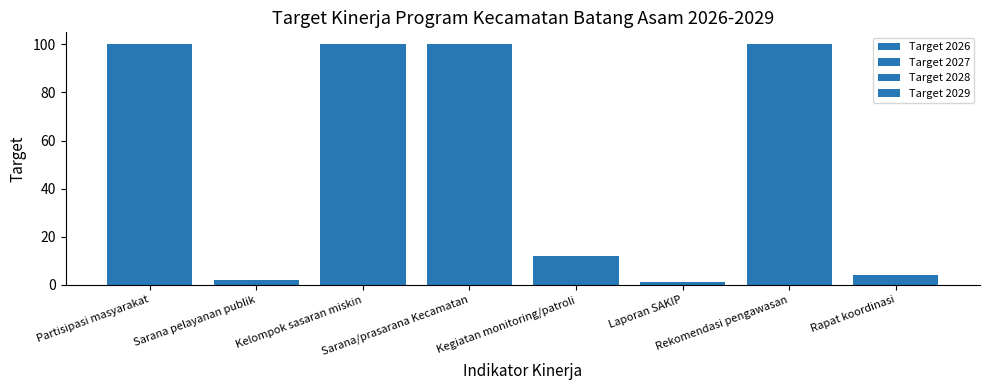

What is the sum of the Target 2028 values at Laporan SAKIP and Partisipasi masyarakat?

101